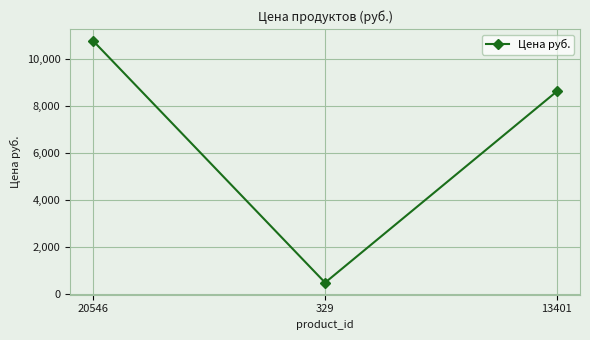

What is the smallest value displayed?

491.0